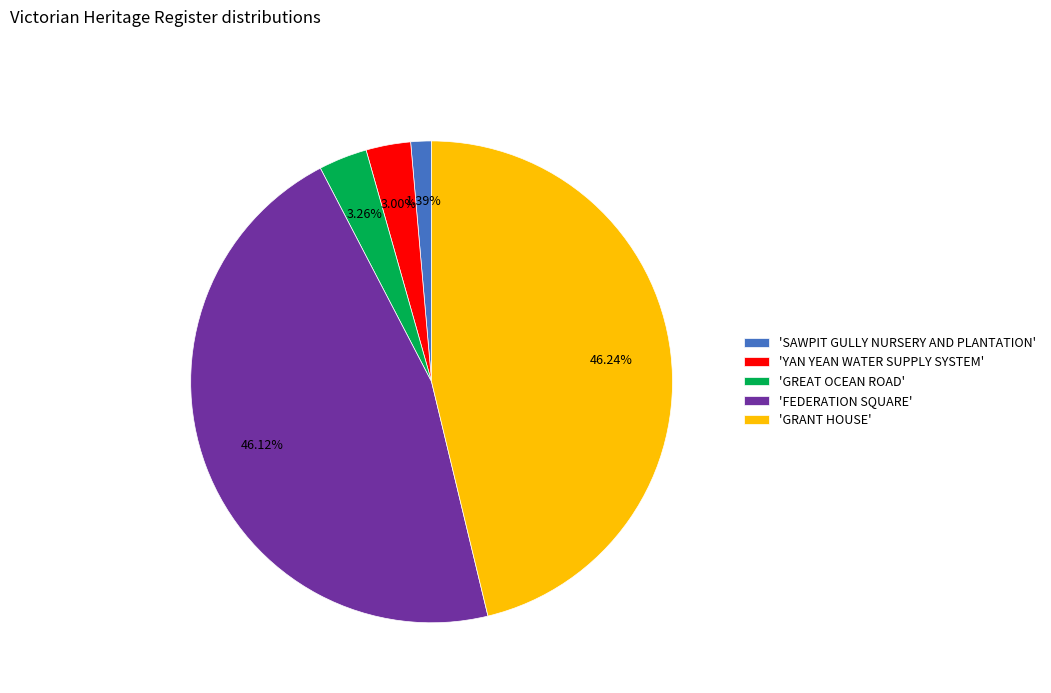

Which category has the smallest portion of the pie?

'SAWPIT GULLY NURSERY AND PLANTATION'